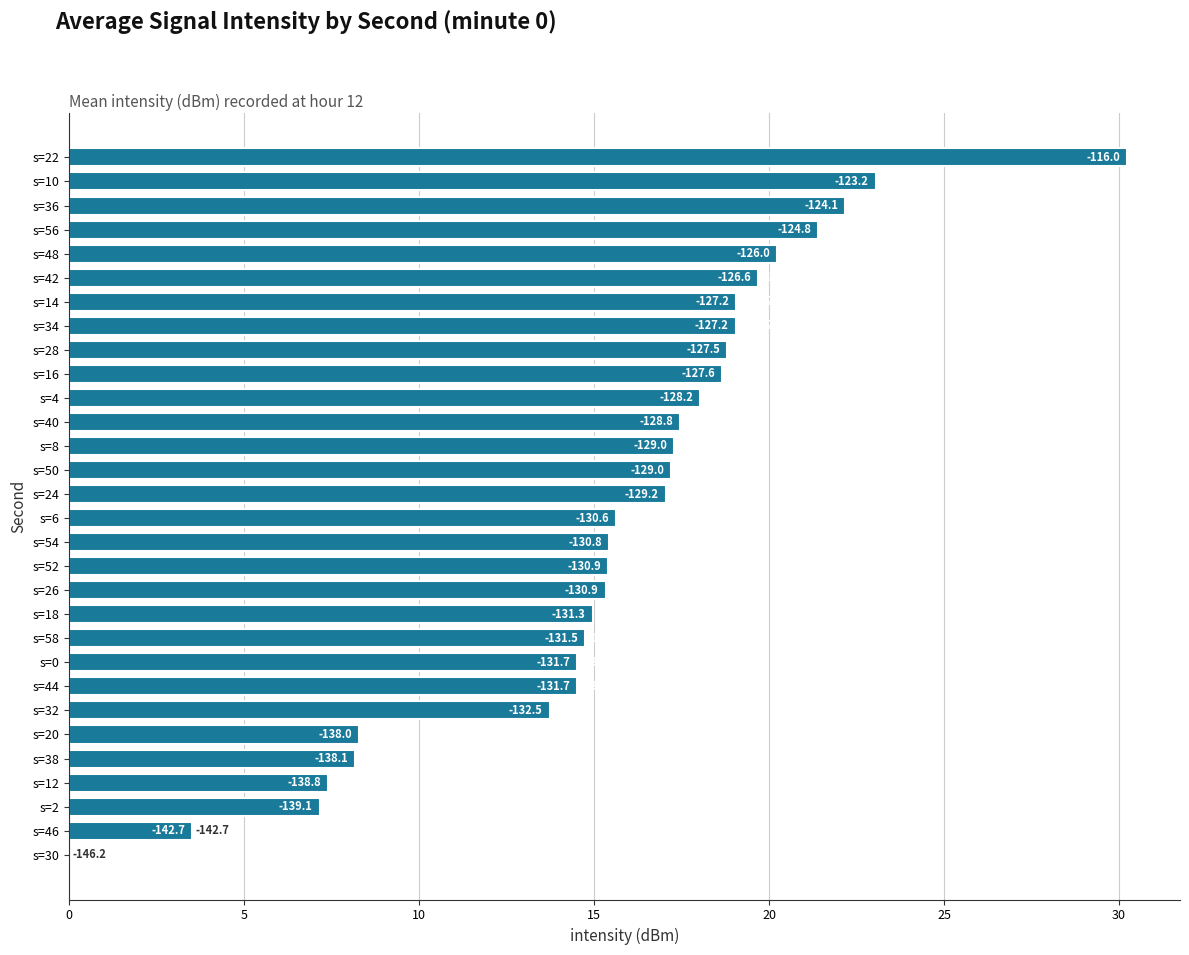

Does the chart contain any negative values?

No